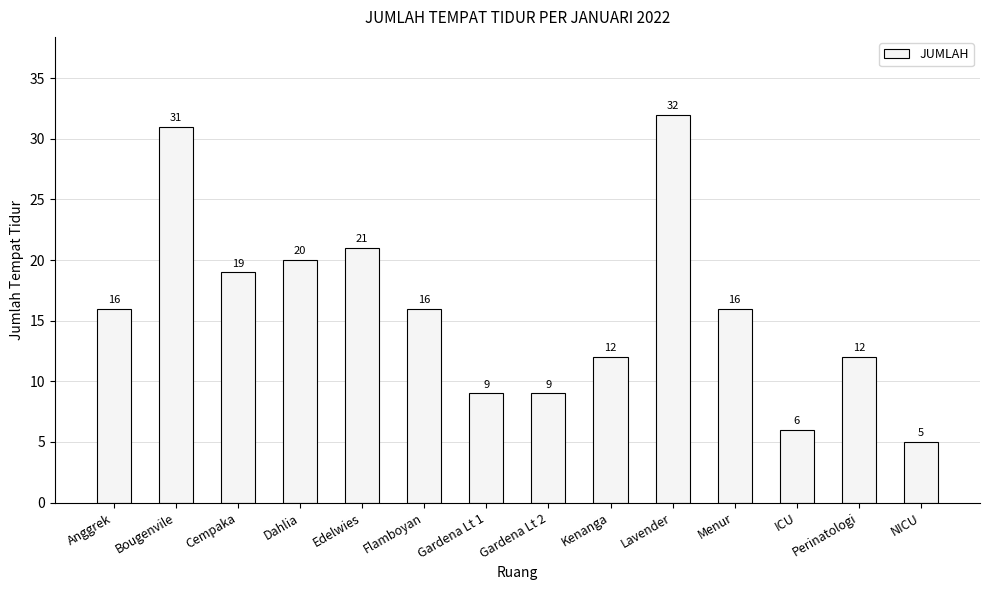

How many data points are less than 16?

6